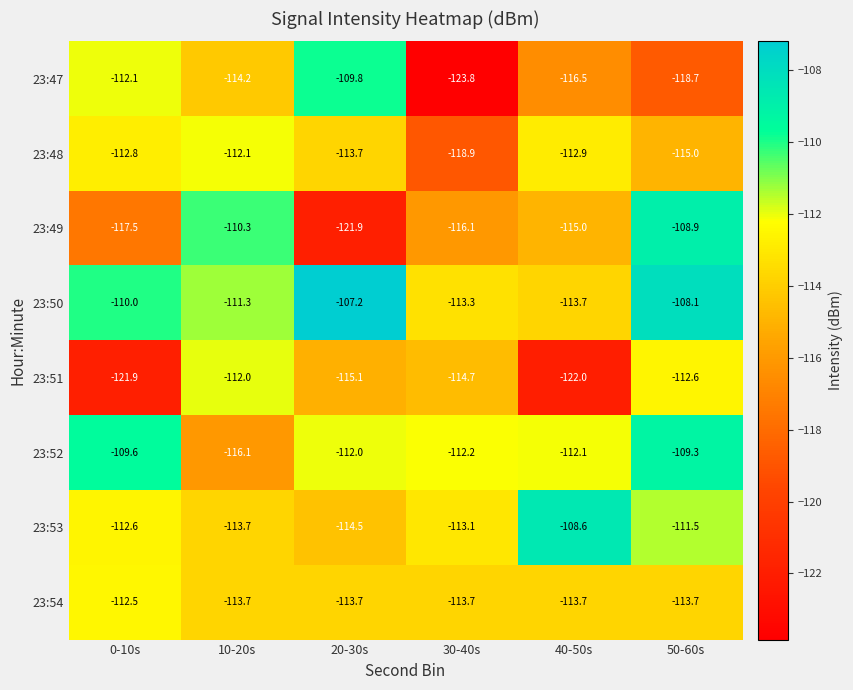

Rank the series at 0-10s from lowest to highest value.

23:51, 23:49, 23:48, 23:53, 23:54, 23:47, 23:50, 23:52